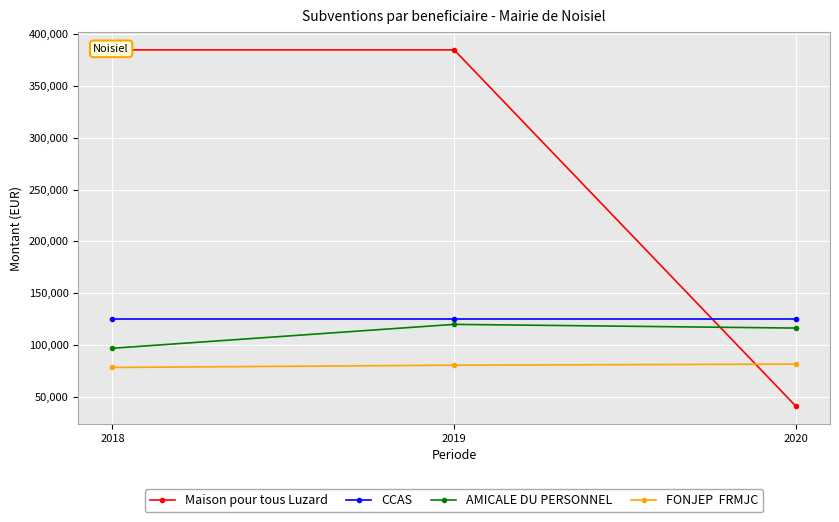

What is the smallest value displayed?

40925